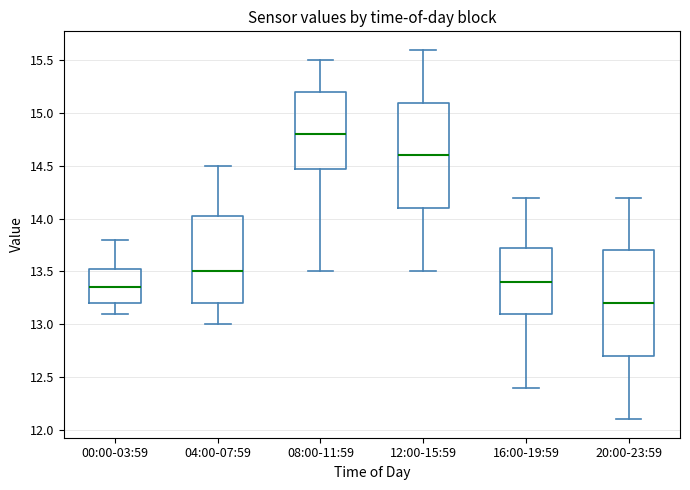

Which box's median line is the lowest?

20:00-23:59